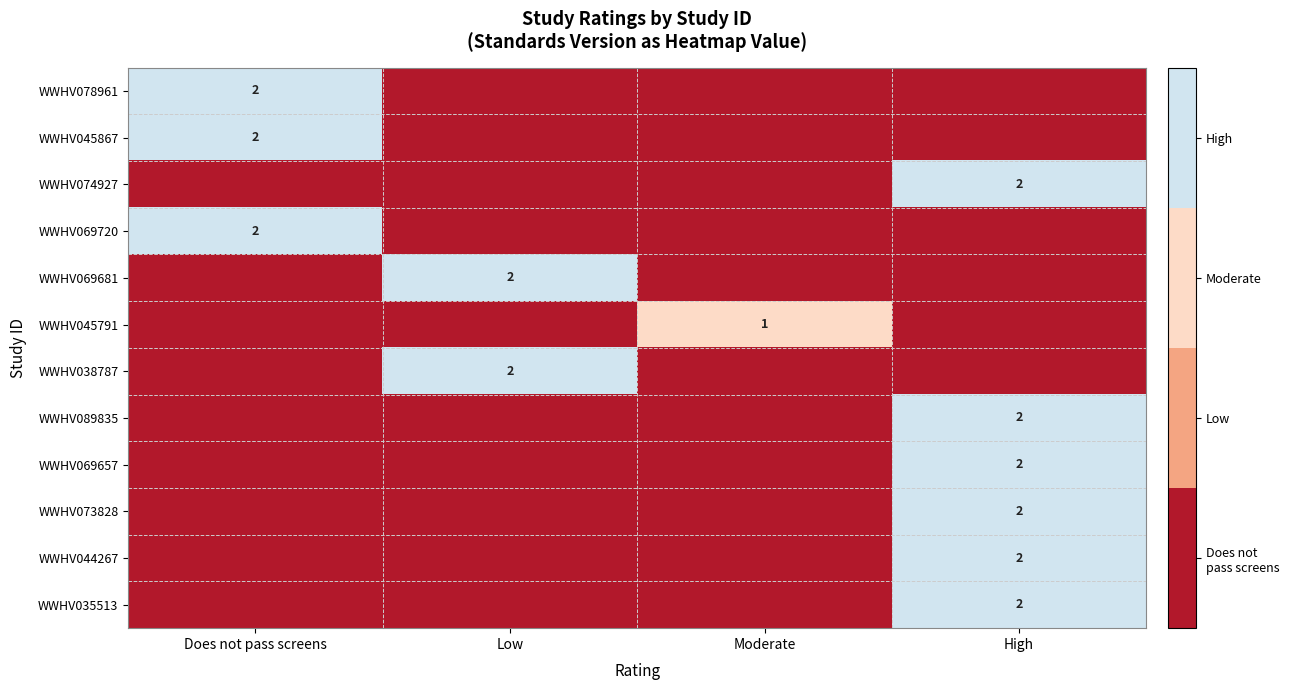

At which category is the sum across all series the highest?

High